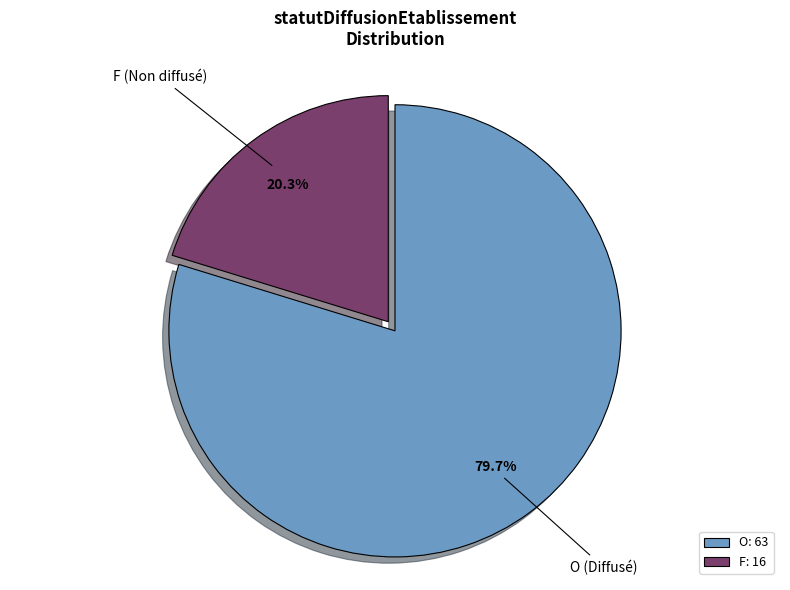

To the nearest percent, what is the combined percentage of F and O?

100%